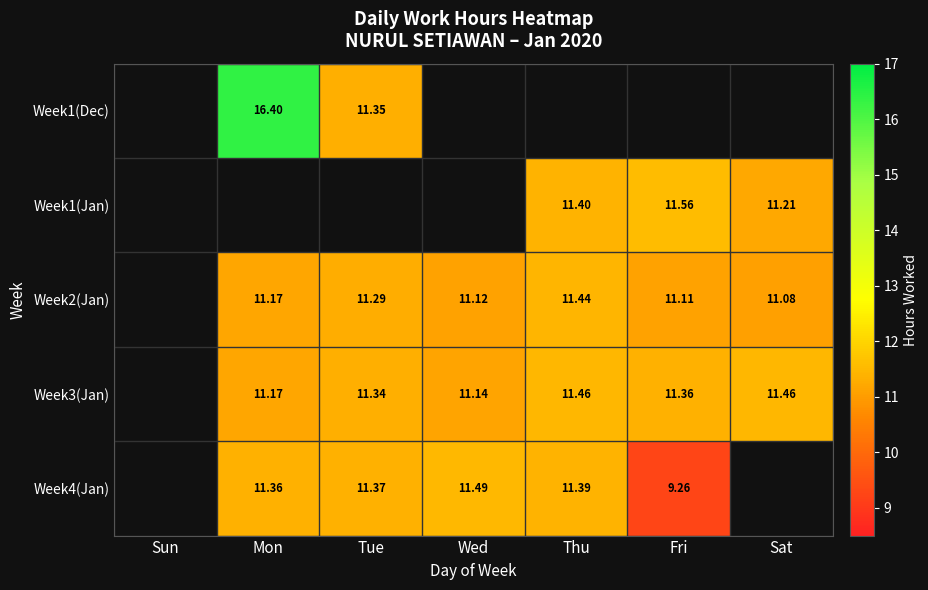

Is the value of Week1(Jan) at Tue greater than the value of Week4(Jan) at Sat?

No